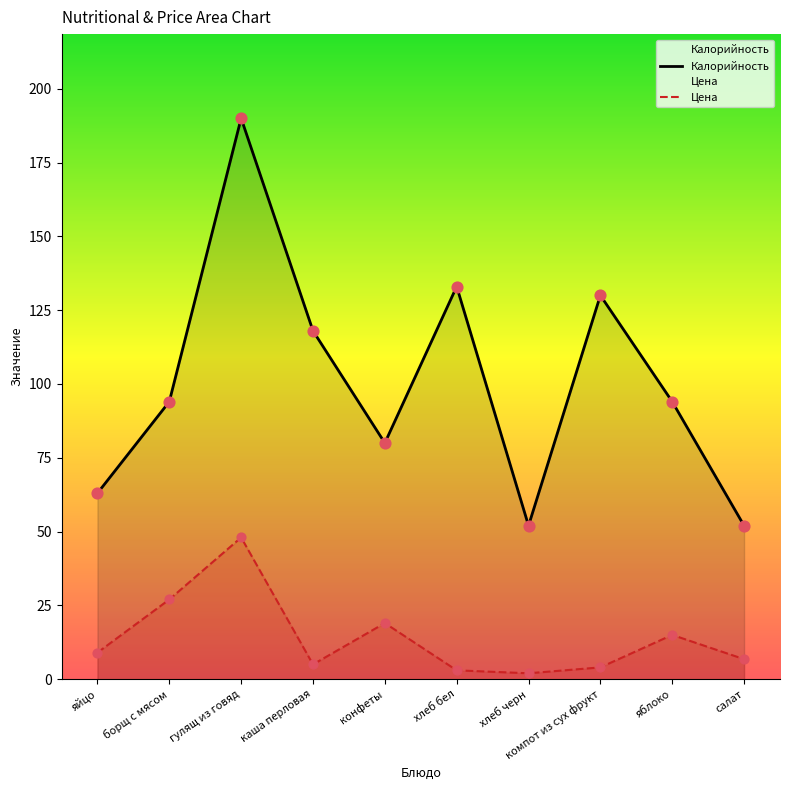

Which series reaches the minimum Y coordinate?

Цена